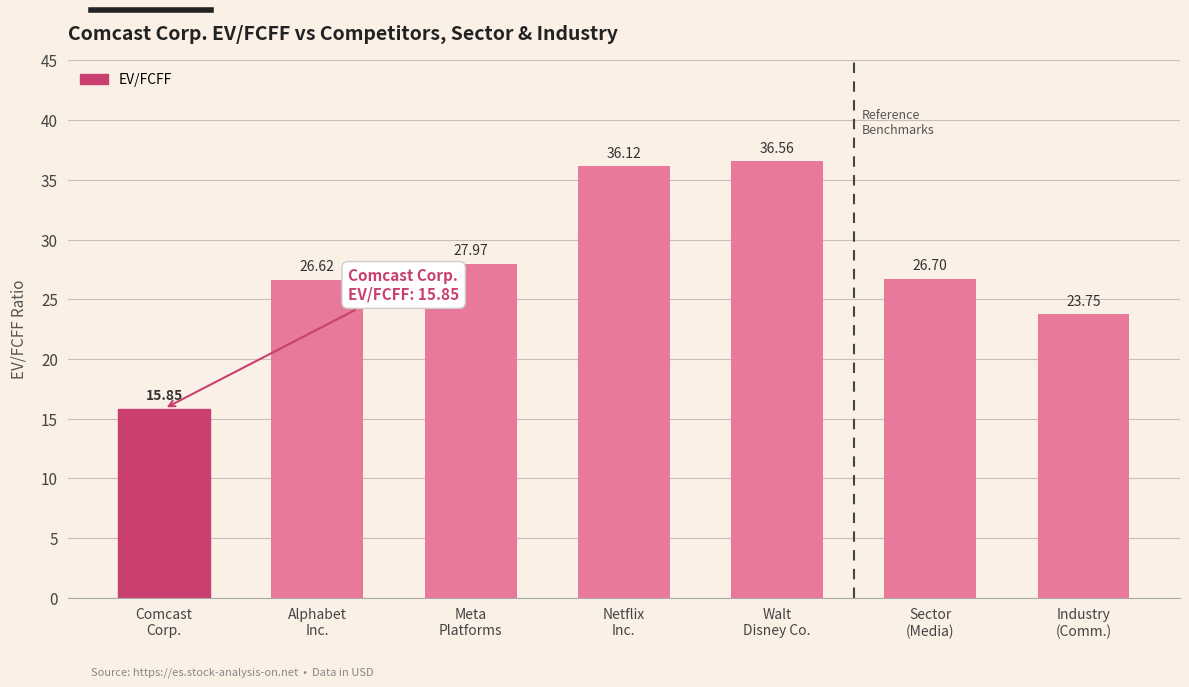

What is the average value?

27.7